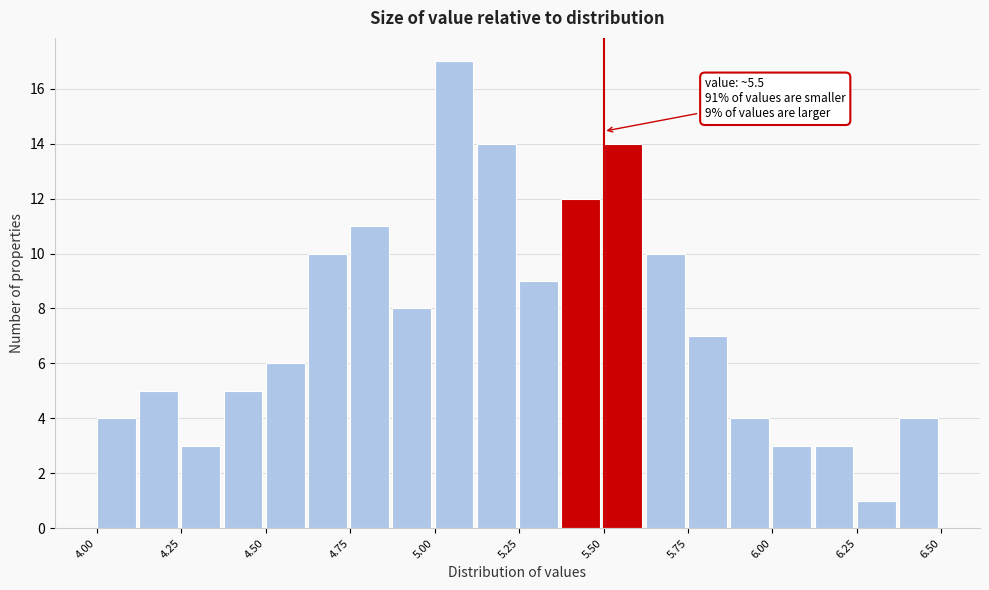

Around what value on the x-axis is the tallest bar? Give the approximate position of its centre, as read against the axis.

5.05